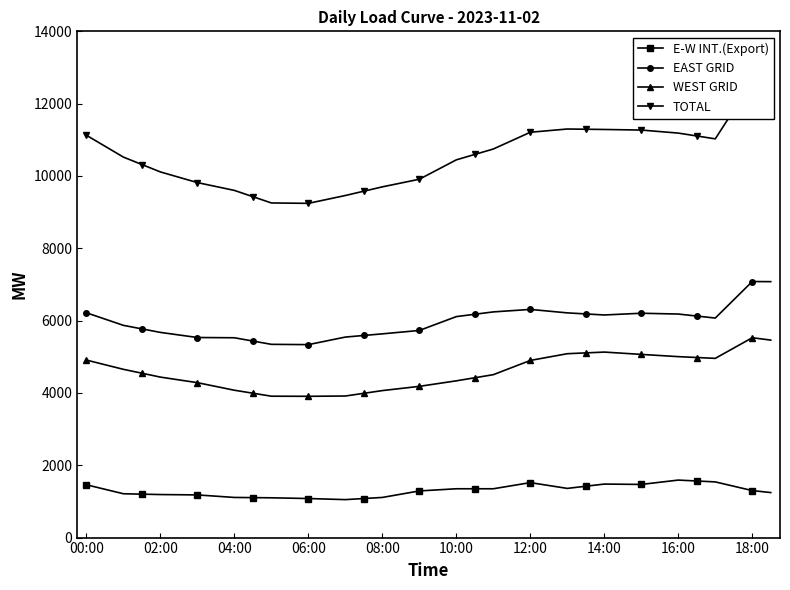

Which series has the largest range (max minus min)?

TOTAL